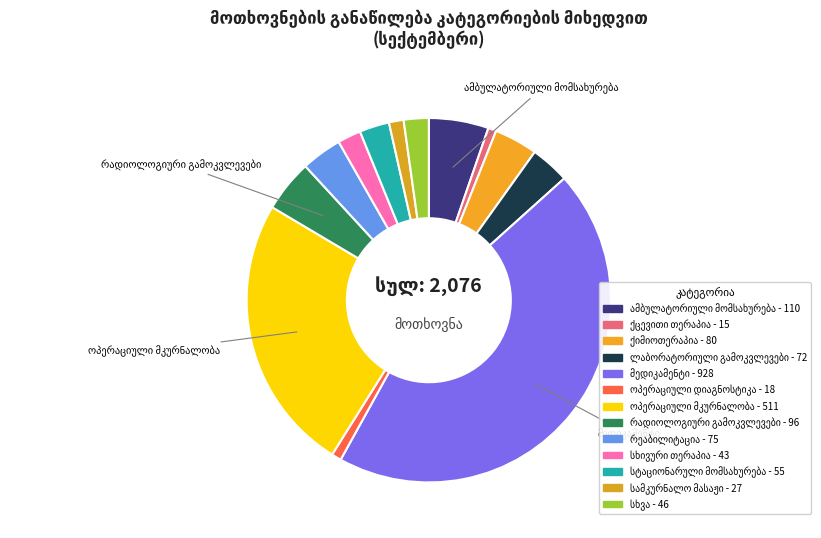

What is the largest slice in the pie chart?

მედიკამენტი